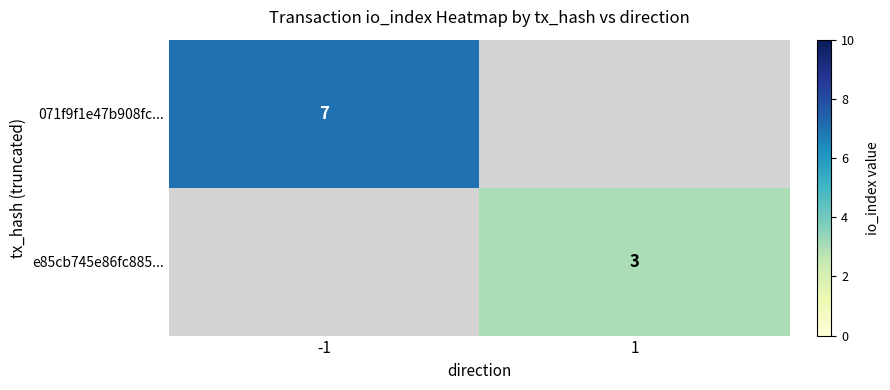

Is it true that 071f9f1e47b908fc... equals 9.9 at -1?

False